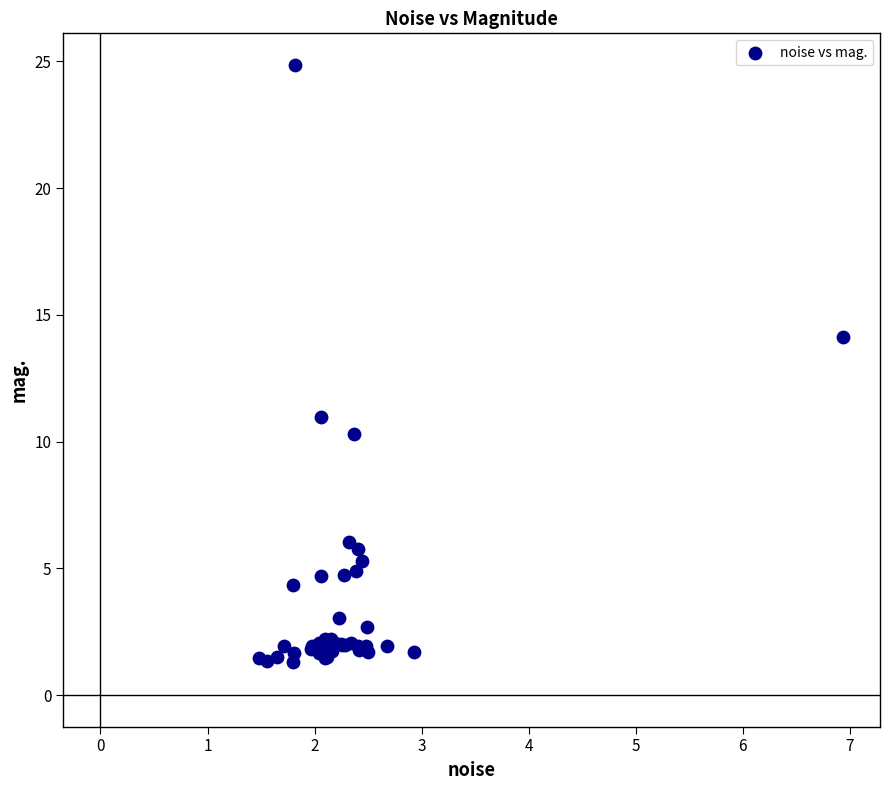

What Y value in the scatter plot is closest to 13?

14.1